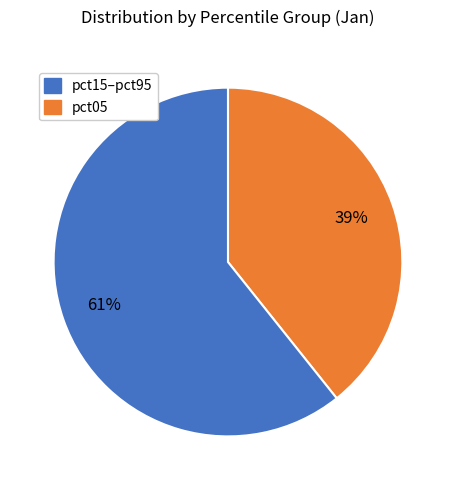

To the nearest percent, what is the average slice percentage?

50%